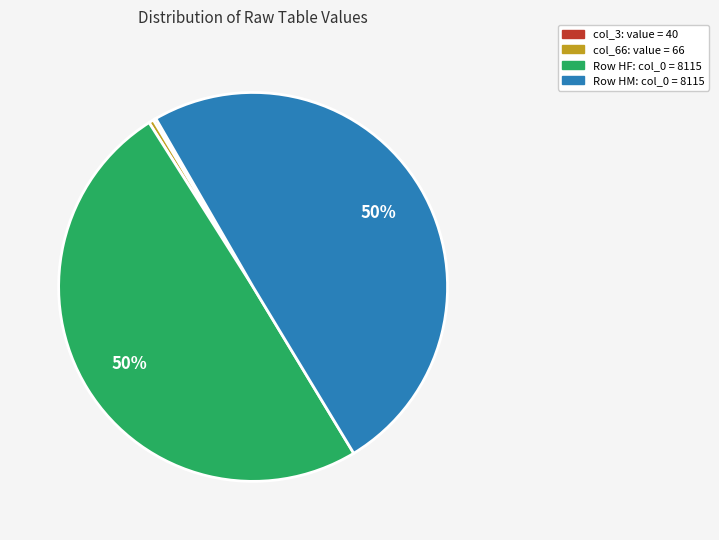

To the nearest percent, what is the average slice percentage?

25%